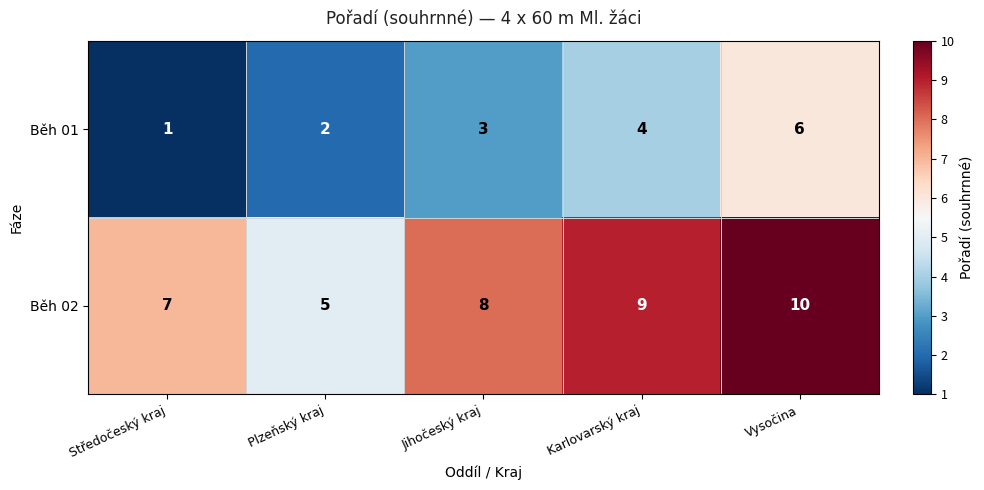

What is the total value across all series at Plzeňský kraj?

7